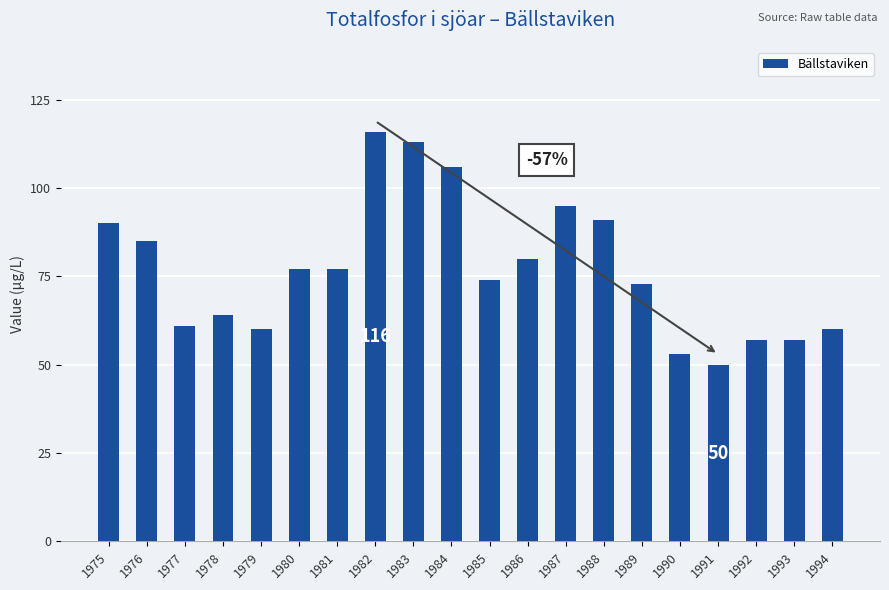

What is the minimum value shown in the chart?

50